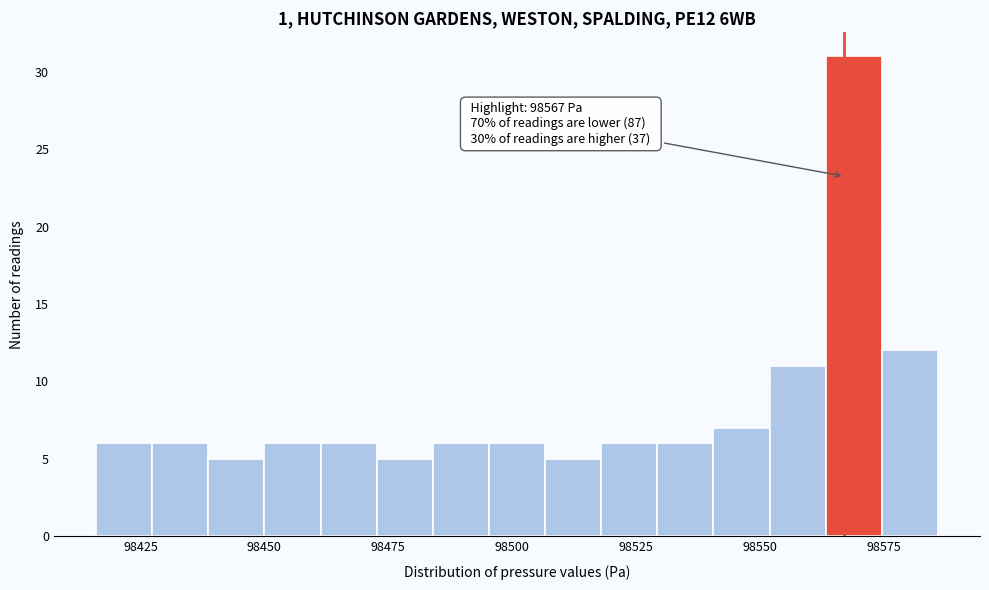

Around what value on the x-axis is the tallest bar? Give the approximate position of its centre, as read against the axis.

98570